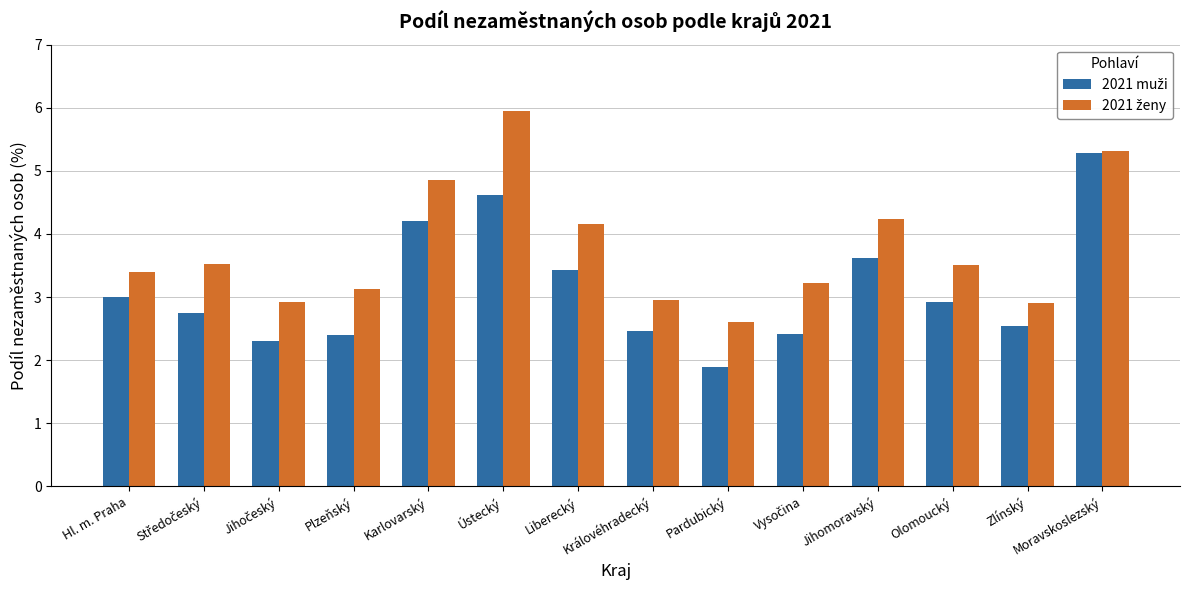

What is the spread (max minus min) of values at Olomoucký?

0.6